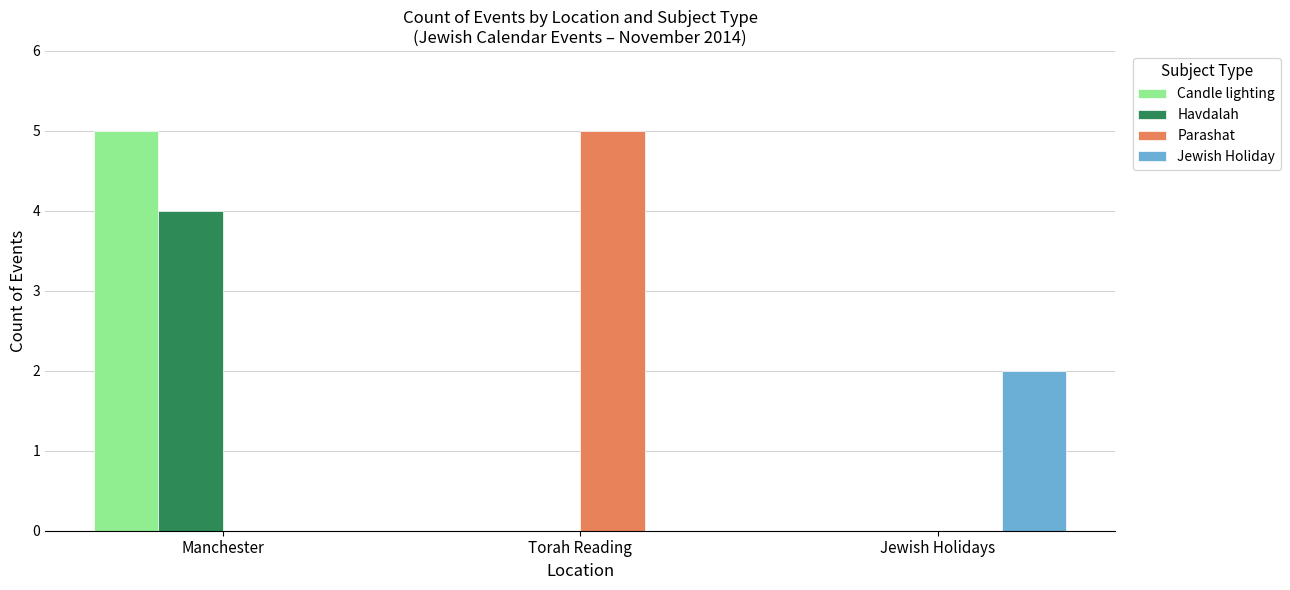

At which category is the sum across all series the highest?

Manchester